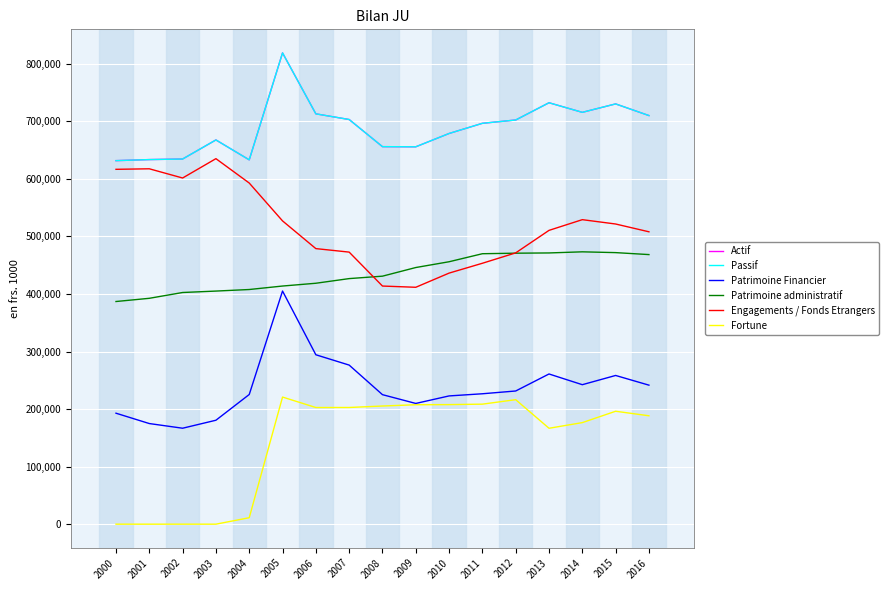

Is it true that Engagements / Fonds Etrangers equals 190804.5 at 2005?

False